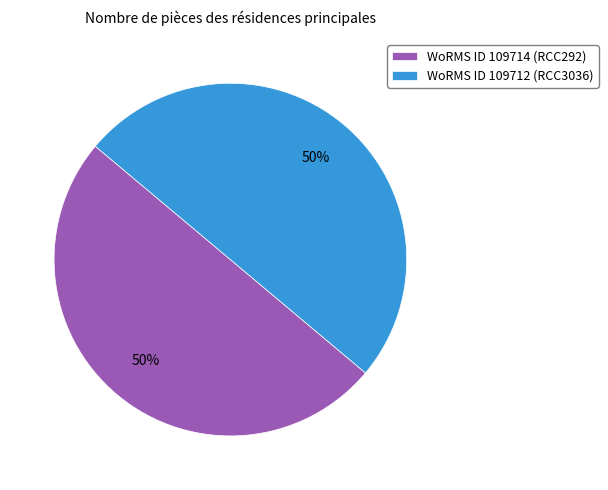

How many segments does this pie chart have?

2